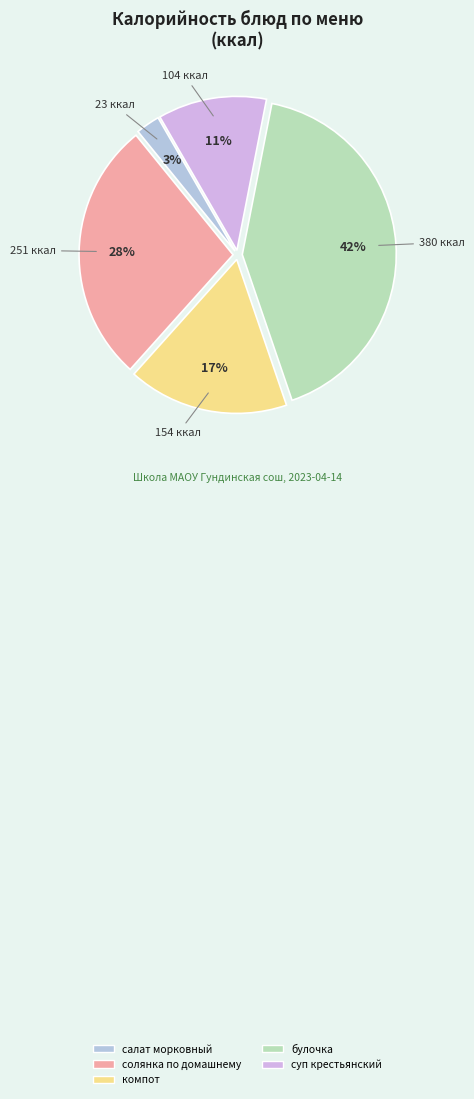

How many slices are in this pie chart?

5